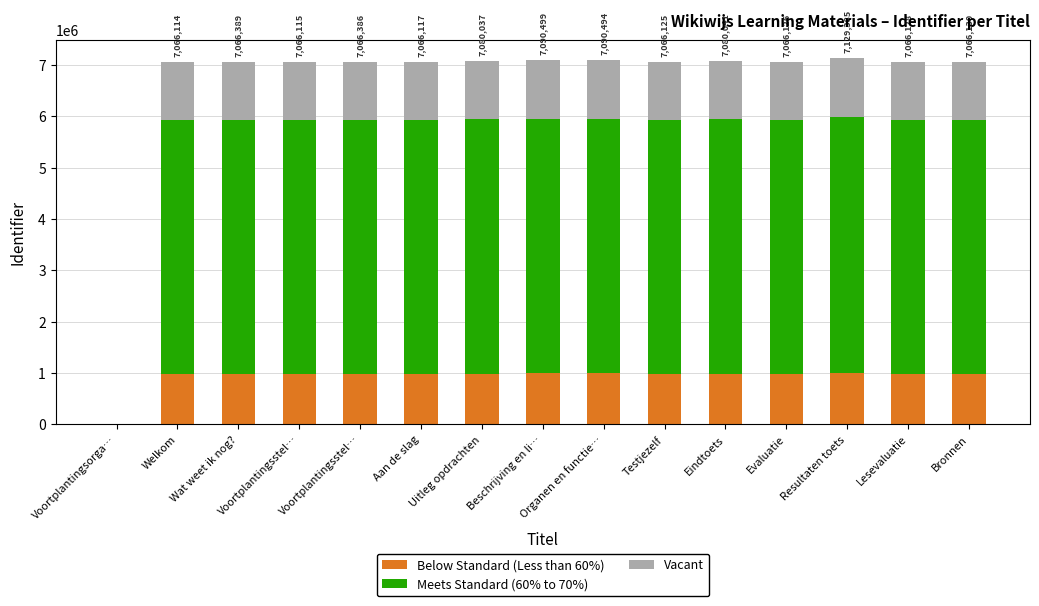

Does the chart contain stacked bars?

Yes